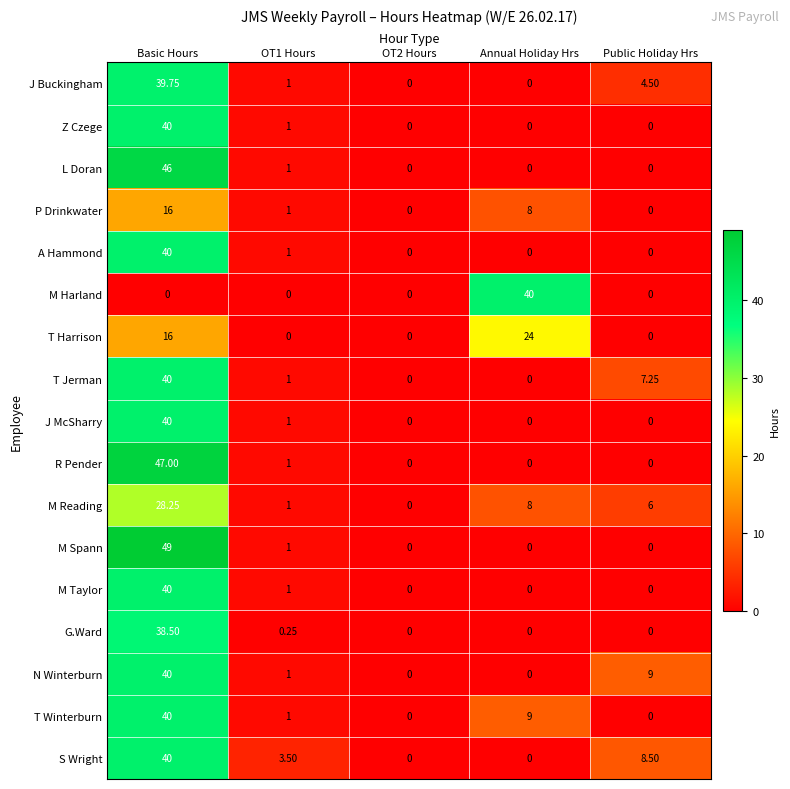

At which label does T Winterburn first exceed 1?

Basic Hours